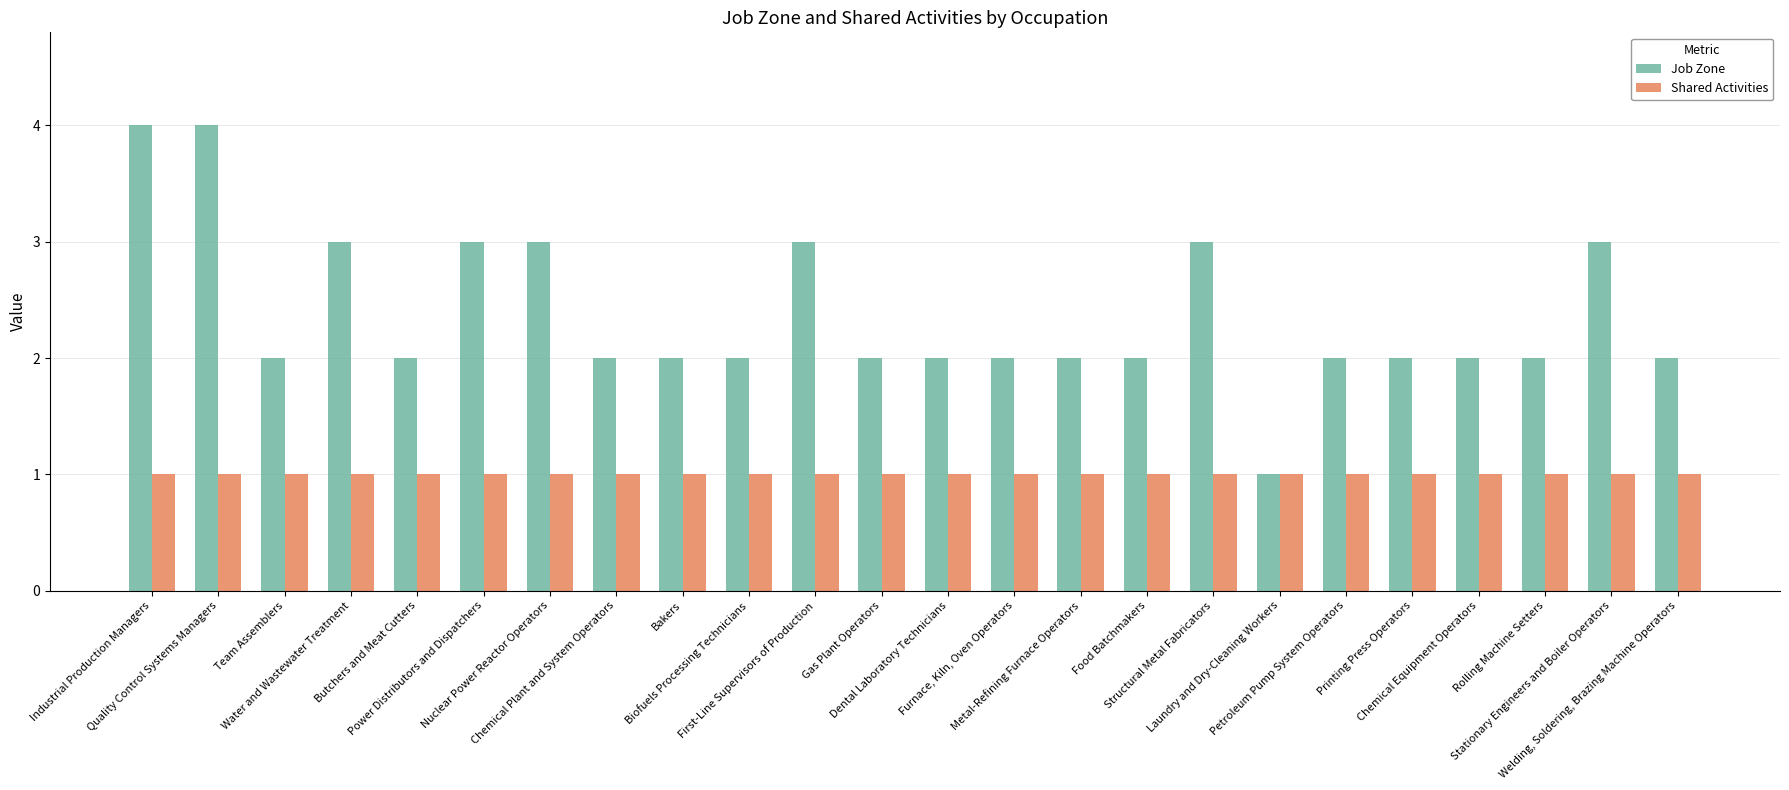

What is the label of the 17th bar from the right?

Chemical Plant and System Operators